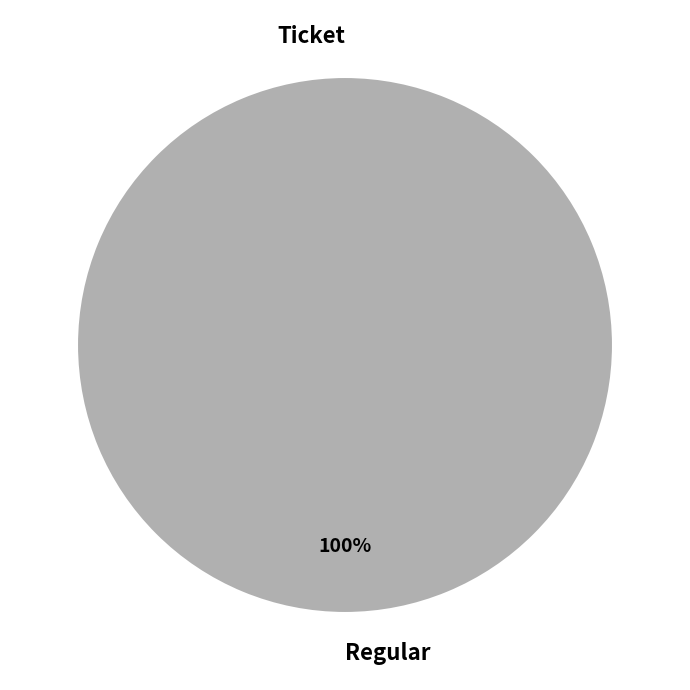

Which has a higher value, Regular or Ticket?

Regular